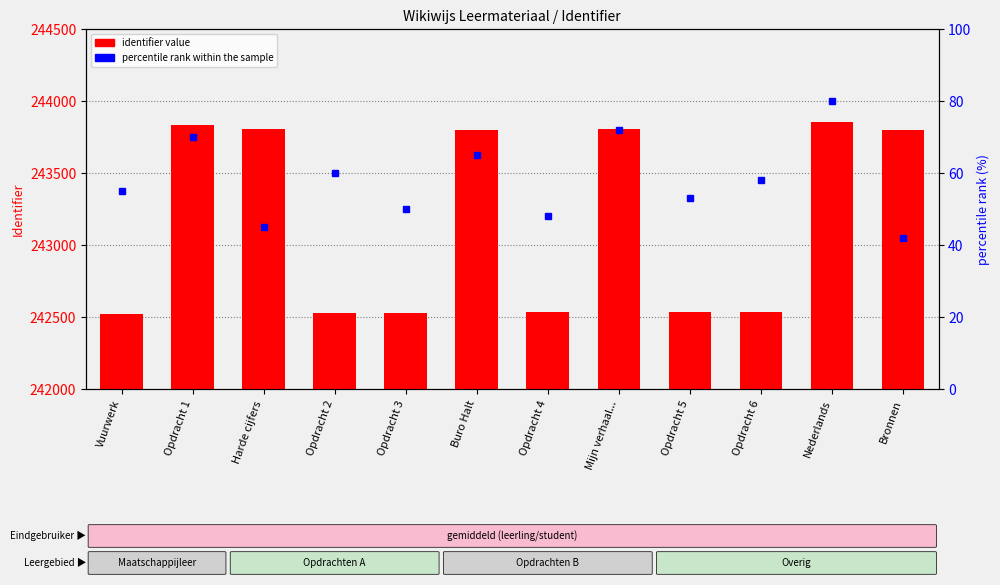

Rank the categories by value from highest to lowest.

Nederlands, Opdracht 1, Mijn verhaal..., Harde cijfers, Buro Halt, Bronnen, Opdracht 6, Opdracht 5, Opdracht 4, Opdracht 3, Opdracht 2, Vuurwerk